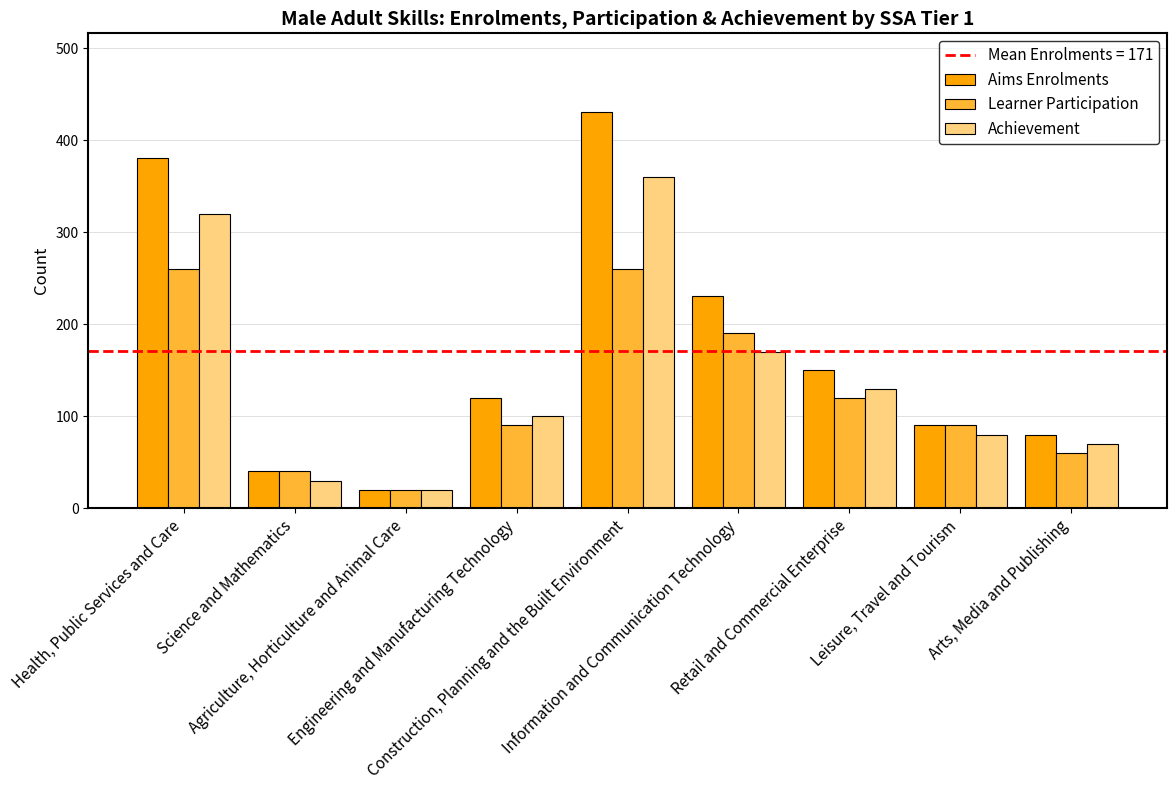

What is the sum of the Learner Participation values at Science and Mathematics and Engineering and Manufacturing Technology?

130